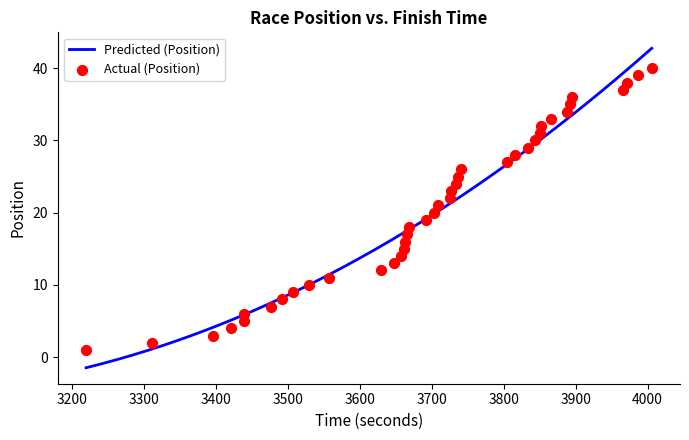

What is the highest value of the Predicted (Position) series?

42.7